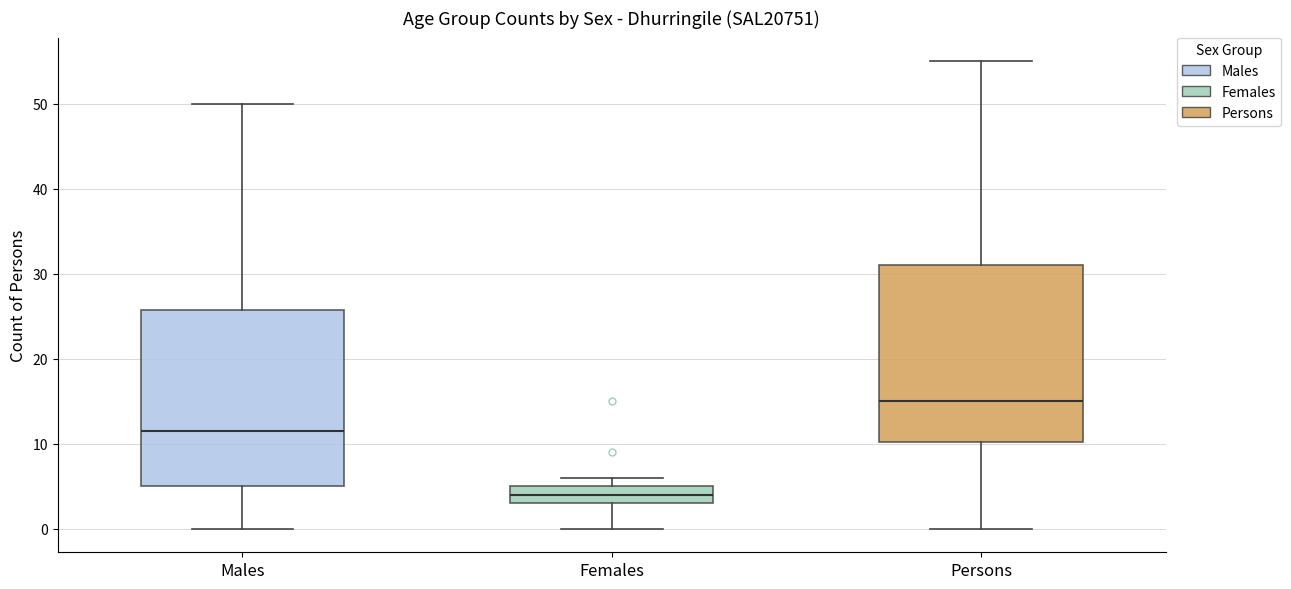

Reading left to right, read every box against the y-axis: the position of its median line, the range the box covers, and the ends of its whiskers. The values are not printed on the chart, so give them approximately, as read against the axis.

Males: median 12, box 5 to 26, whiskers 0 to 50
Females: median 4, box 3 to 5, whiskers 0 to 6
Persons: median 15, box 10 to 31, whiskers 0 to 55